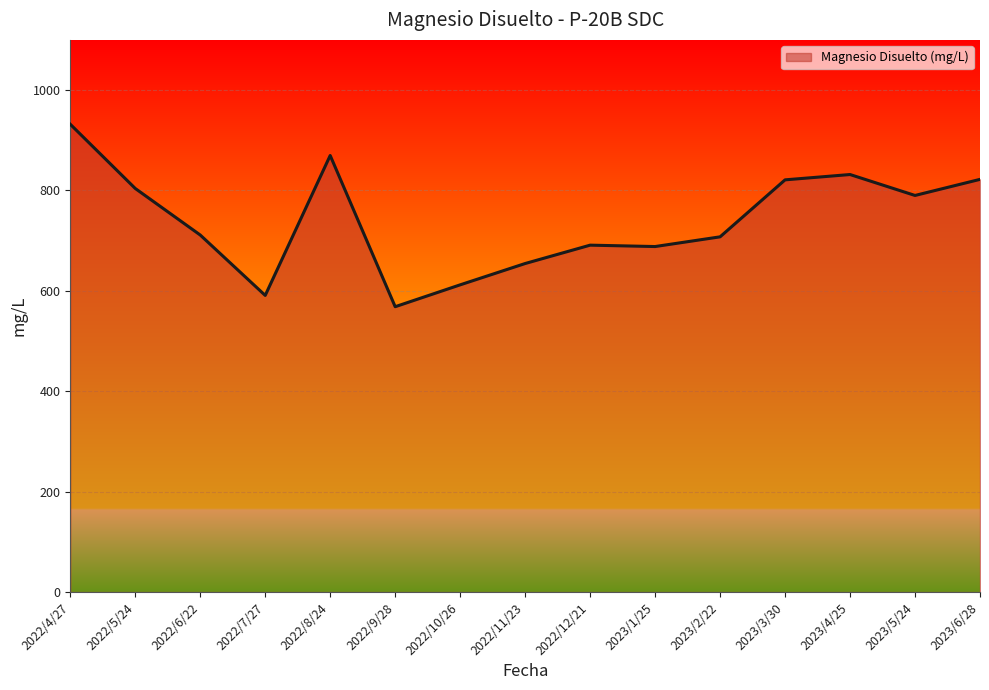

True or false: there are more than 0 points higher than both neighbors.

True